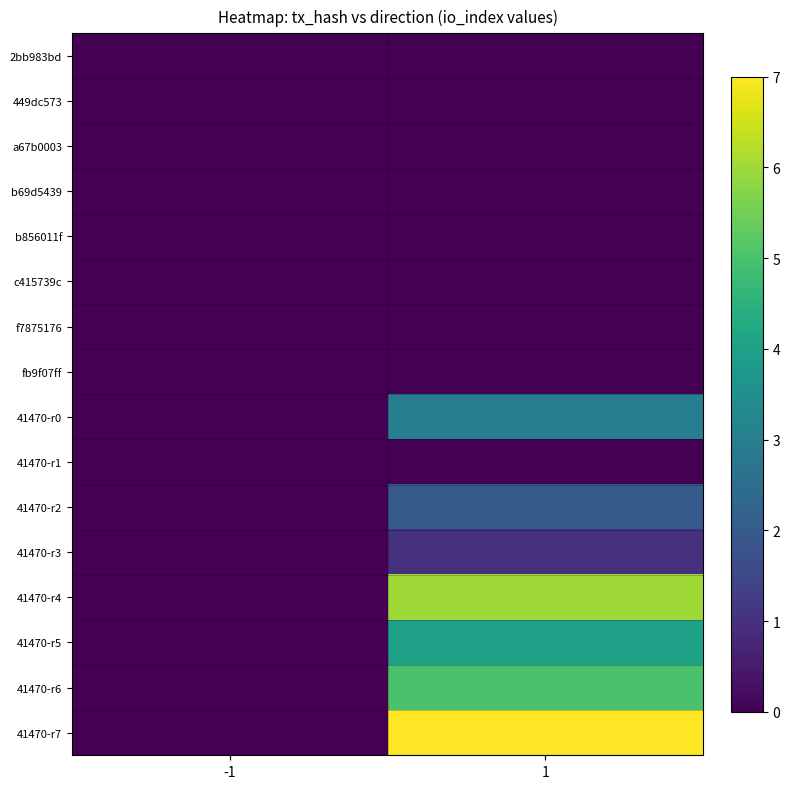

Reading right to left, extract all data points from this chart.

2bb983bd: 1=0	-1=0
449dc573: 1=0	-1=0
a67b0003: 1=0	-1=0
b69d5439: 1=0	-1=0
b856011f: 1=0	-1=0
c415739c: 1=0	-1=0
f7875176: 1=0	-1=0
fb9f07ff: 1=0	-1=0
41470-r0: 1=3	-1=0
41470-r1: 1=0	-1=0
41470-r2: 1=2	-1=0
41470-r3: 1=1	-1=0
41470-r4: 1=6	-1=0
41470-r5: 1=4	-1=0
41470-r6: 1=5	-1=0
41470-r7: 1=7	-1=0